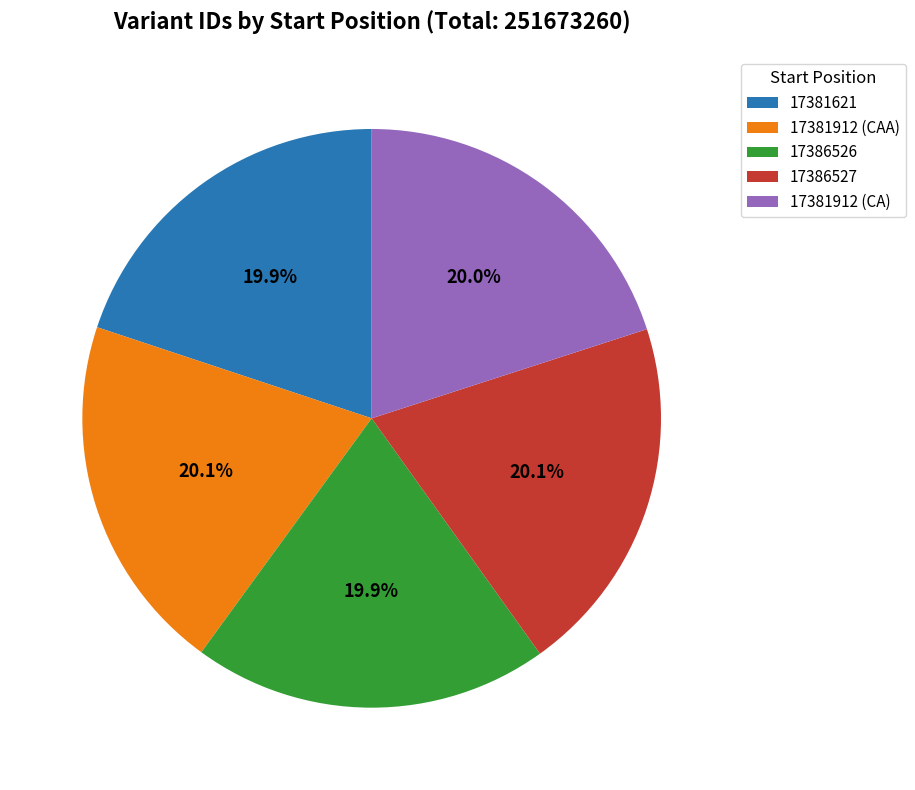

Count the number of slices in the pie.

5